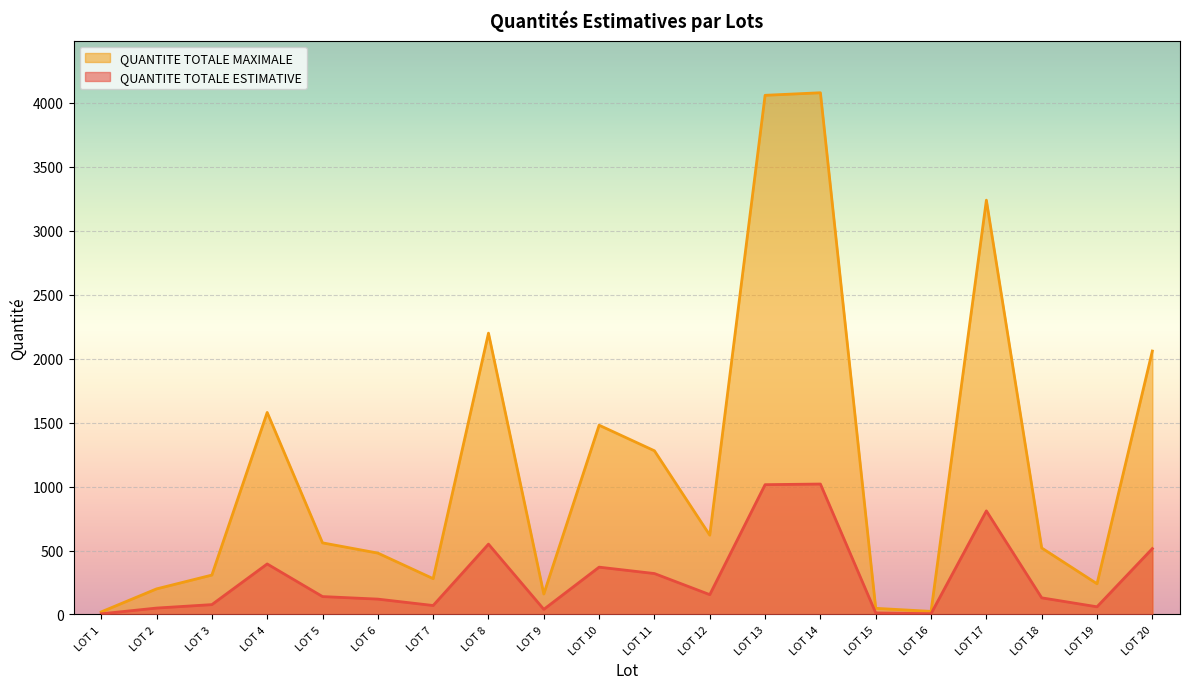

How many data points in QUANTITE TOTALE MAXIMALE are less than 140?

10